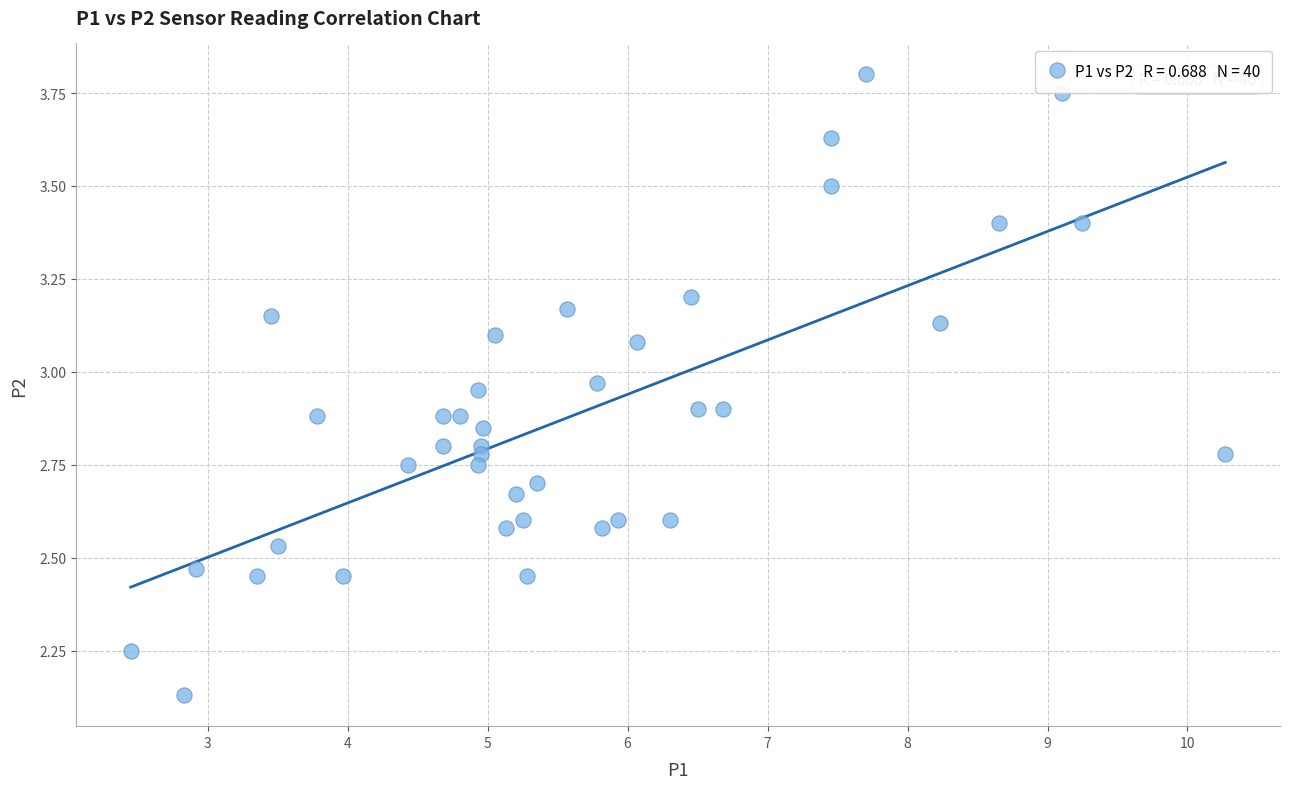

Count the number of points in this scatter plot.

40